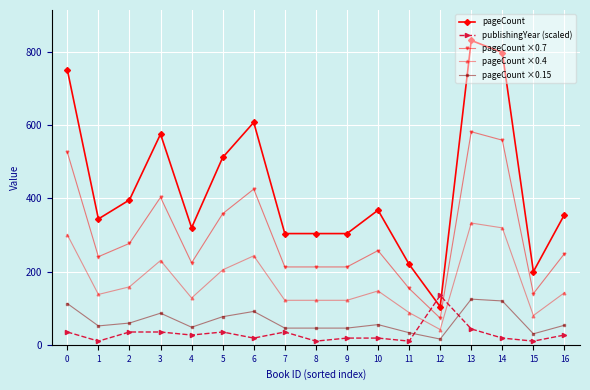

True or false: publishingYear (scaled) and pageCount ×0.15 cross at least once.

True